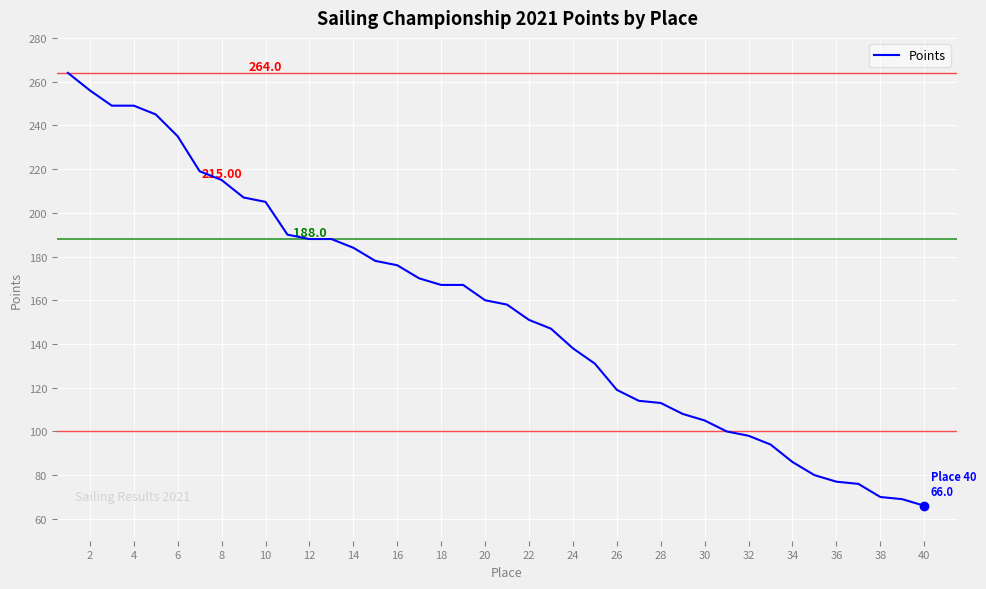

What is the difference between the maximum and minimum values?

198